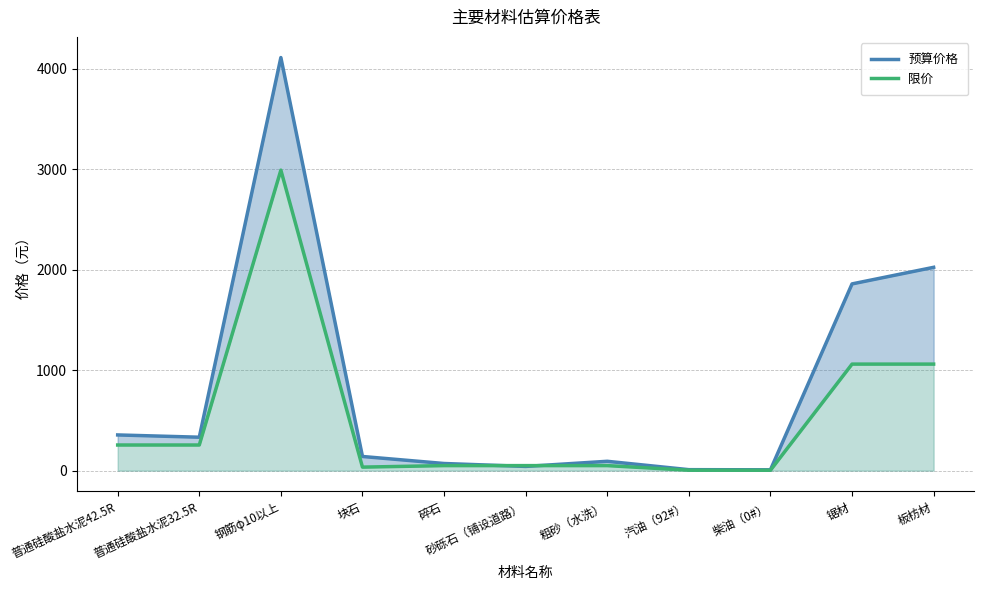

At which category is the sum across all series the highest?

钢筋φ10以上